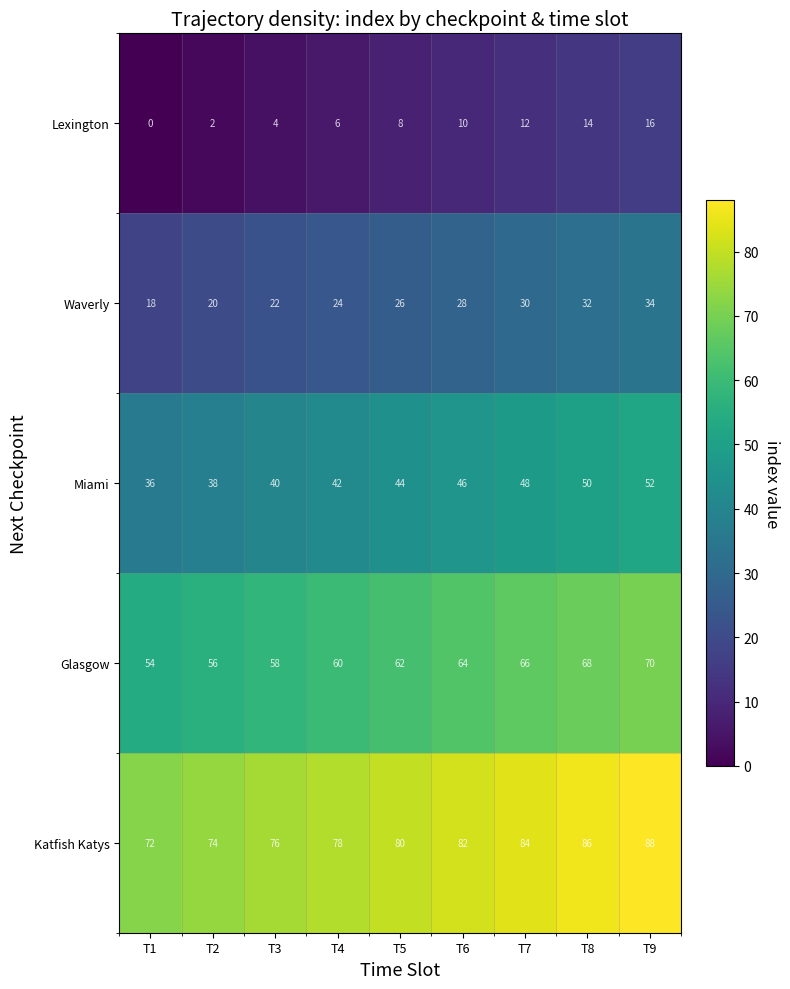

Which label corresponds to the smallest value in the chart?

T1